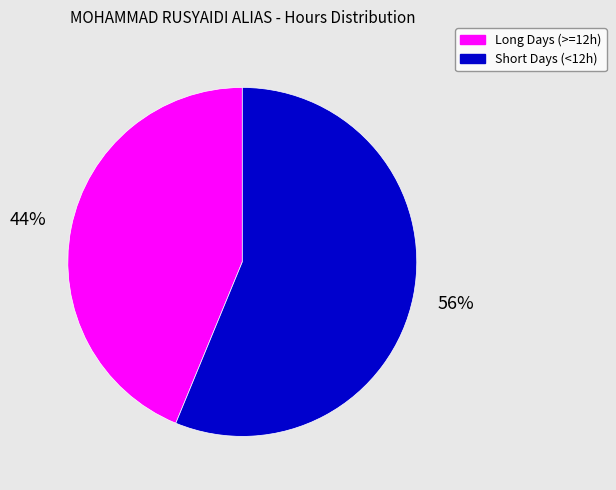

How many slices are in this pie chart?

2